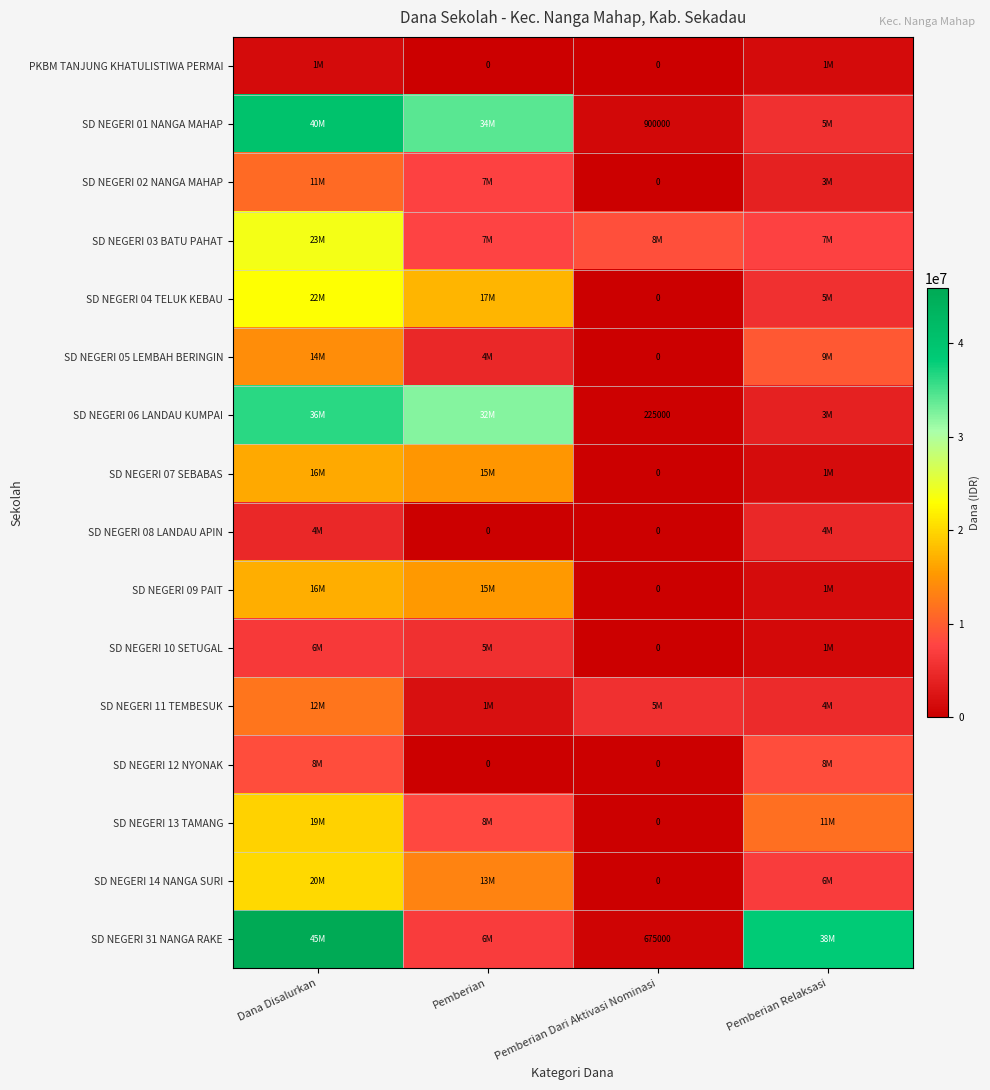

What is the sum of all SD NEGERI 04 TELUK KEBAU values?

45900000